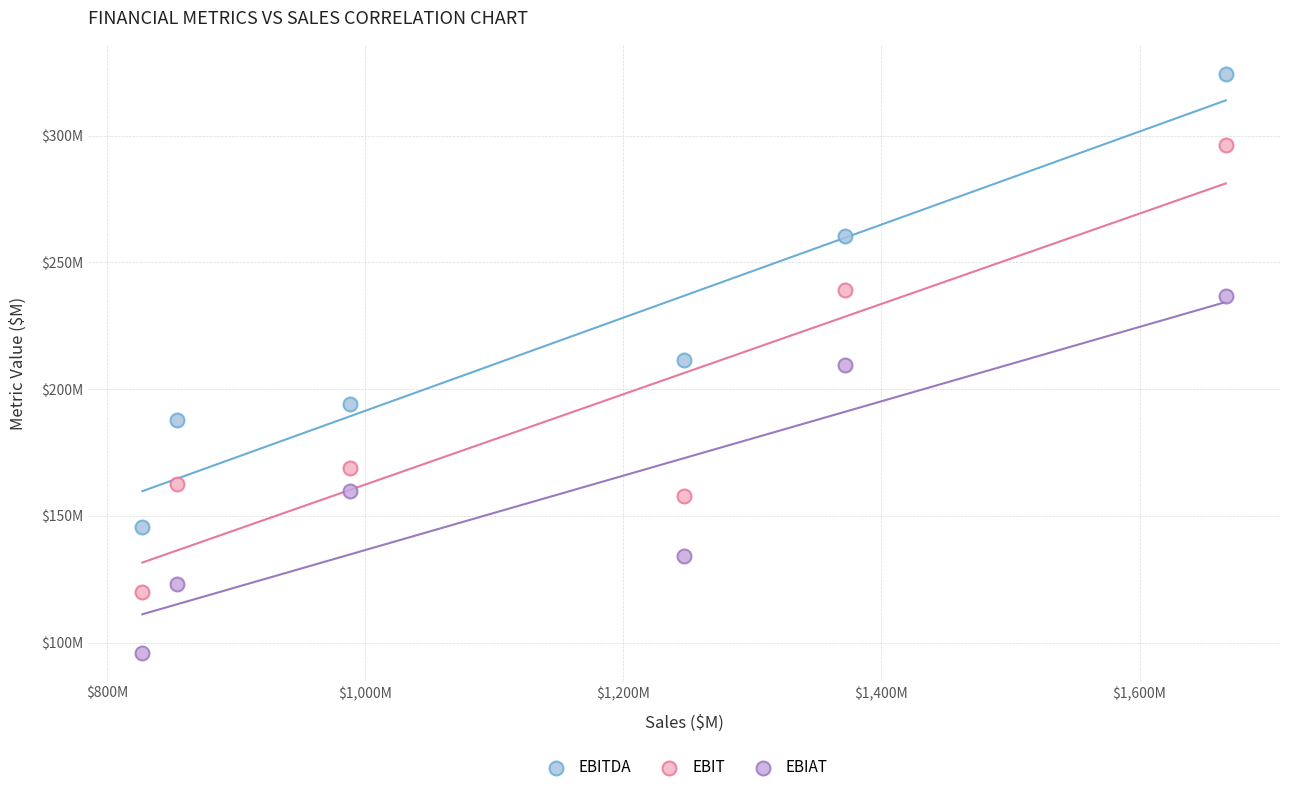

What are all the series names shown in the legend?

EBITDA, EBIT, EBIAT